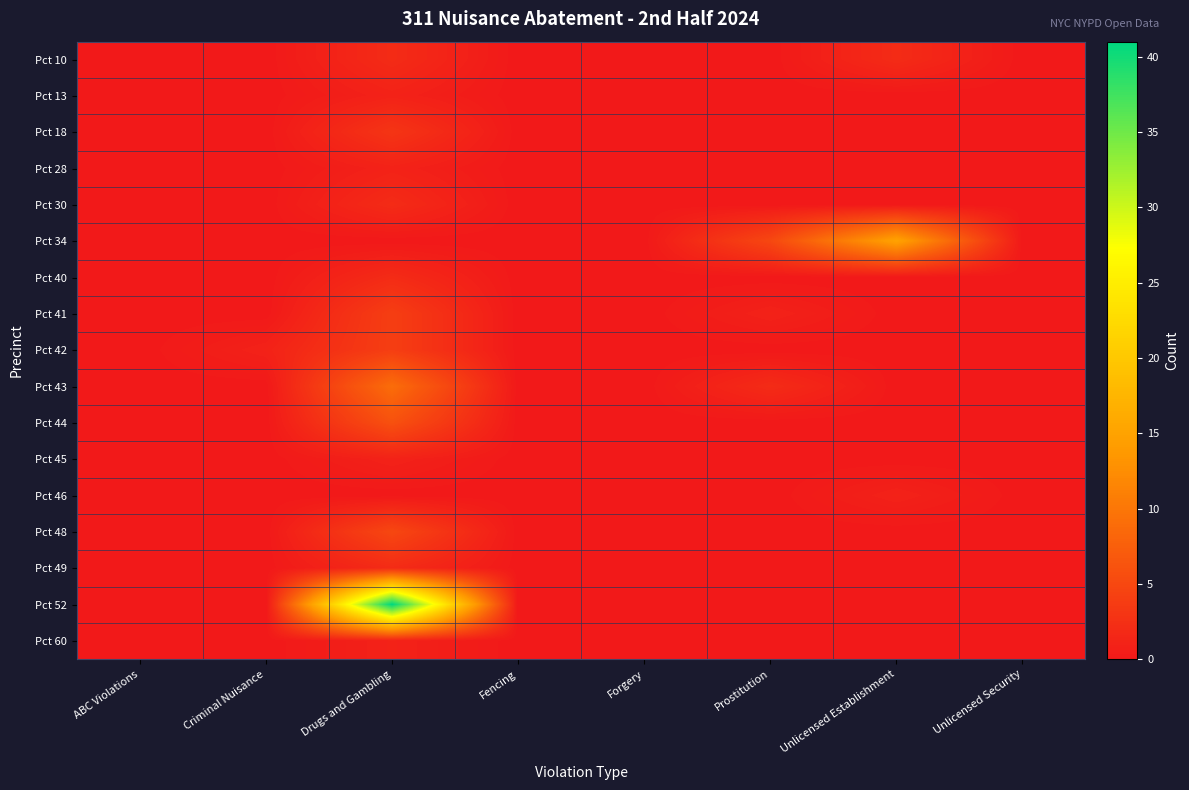

Reading left to right, list all the values displayed in this chart.

Pct 10: ABC Violations=0	Criminal Nuisance=0	Drugs and Gambling=2	Fencing=0	Forgery=0	Prostitution=0	Unlicensed Establishment=2	Unlicensed Security=0
Pct 13: ABC Violations=0	Criminal Nuisance=0	Drugs and Gambling=1	Fencing=0	Forgery=0	Prostitution=0	Unlicensed Establishment=0	Unlicensed Security=0
Pct 18: ABC Violations=0	Criminal Nuisance=0	Drugs and Gambling=3	Fencing=0	Forgery=0	Prostitution=0	Unlicensed Establishment=0	Unlicensed Security=0
Pct 28: ABC Violations=0	Criminal Nuisance=0	Drugs and Gambling=1	Fencing=0	Forgery=0	Prostitution=0	Unlicensed Establishment=0	Unlicensed Security=0
Pct 30: ABC Violations=0	Criminal Nuisance=0	Drugs and Gambling=2	Fencing=0	Forgery=0	Prostitution=0	Unlicensed Establishment=0	Unlicensed Security=0
Pct 34: ABC Violations=0	Criminal Nuisance=0	Drugs and Gambling=0	Fencing=0	Forgery=0	Prostitution=5	Unlicensed Establishment=15	Unlicensed Security=0
Pct 40: ABC Violations=0	Criminal Nuisance=0	Drugs and Gambling=2	Fencing=0	Forgery=0	Prostitution=0	Unlicensed Establishment=0	Unlicensed Security=0
Pct 41: ABC Violations=0	Criminal Nuisance=0	Drugs and Gambling=4	Fencing=0	Forgery=0	Prostitution=1	Unlicensed Establishment=0	Unlicensed Security=0
Pct 42: ABC Violations=0	Criminal Nuisance=1	Drugs and Gambling=4	Fencing=0	Forgery=0	Prostitution=0	Unlicensed Establishment=0	Unlicensed Security=0
Pct 43: ABC Violations=0	Criminal Nuisance=0	Drugs and Gambling=9	Fencing=0	Forgery=0	Prostitution=2	Unlicensed Establishment=0	Unlicensed Security=0
Pct 44: ABC Violations=0	Criminal Nuisance=0	Drugs and Gambling=6	Fencing=0	Forgery=0	Prostitution=0	Unlicensed Establishment=0	Unlicensed Security=0
Pct 45: ABC Violations=0	Criminal Nuisance=0	Drugs and Gambling=1	Fencing=0	Forgery=0	Prostitution=0	Unlicensed Establishment=0	Unlicensed Security=0
Pct 46: ABC Violations=0	Criminal Nuisance=0	Drugs and Gambling=0	Fencing=0	Forgery=0	Prostitution=0	Unlicensed Establishment=1	Unlicensed Security=0
Pct 48: ABC Violations=0	Criminal Nuisance=0	Drugs and Gambling=5	Fencing=0	Forgery=0	Prostitution=0	Unlicensed Establishment=0	Unlicensed Security=0
Pct 49: ABC Violations=0	Criminal Nuisance=0	Drugs and Gambling=2	Fencing=0	Forgery=0	Prostitution=0	Unlicensed Establishment=0	Unlicensed Security=0
Pct 52: ABC Violations=0	Criminal Nuisance=0	Drugs and Gambling=41	Fencing=0	Forgery=0	Prostitution=0	Unlicensed Establishment=0	Unlicensed Security=0
Pct 60: ABC Violations=0	Criminal Nuisance=0	Drugs and Gambling=1	Fencing=0	Forgery=0	Prostitution=0	Unlicensed Establishment=0	Unlicensed Security=0